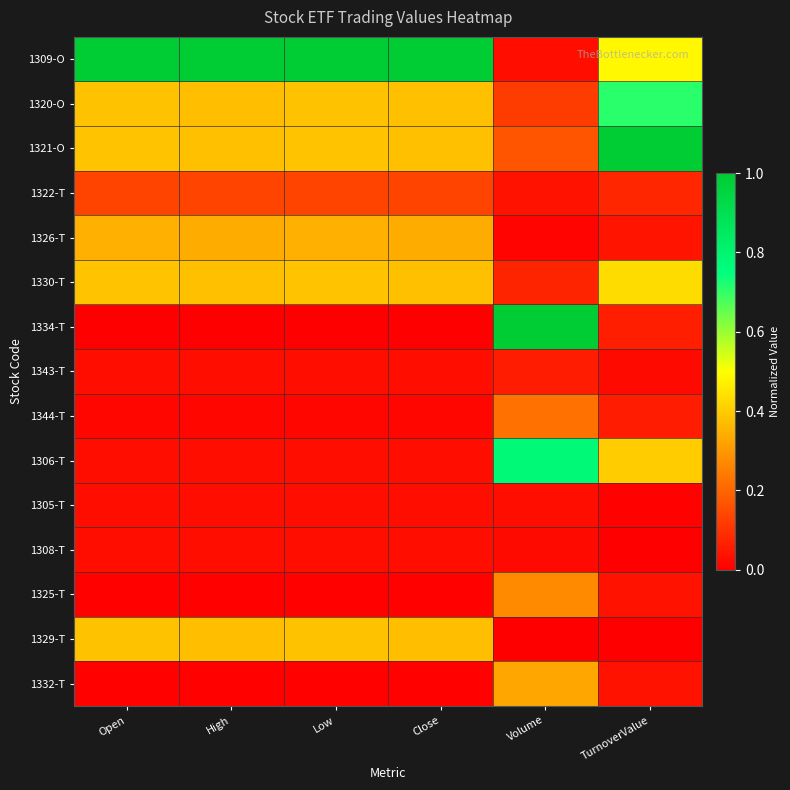

Reading left to right, list all the values displayed in this chart.

1309-O: Open=1.0	High=1.0	Low=1.0	Close=1.0	Volume=0.0	TurnoverValue=0.5
1320-O: Open=0.4	High=0.4	Low=0.4	Close=0.4	Volume=0.1	TurnoverValue=0.7
1321-O: Open=0.4	High=0.4	Low=0.4	Close=0.4	Volume=0.2	TurnoverValue=1.0
1322-T: Open=0.1	High=0.1	Low=0.1	Close=0.1	Volume=0.0	TurnoverValue=0.1
1326-T: Open=0.3	High=0.3	Low=0.3	Close=0.3	Volume=0.0	TurnoverValue=0.0
1330-T: Open=0.4	High=0.4	Low=0.4	Close=0.4	Volume=0.1	TurnoverValue=0.4
1334-T: Open=0.0	High=0.0	Low=0.0	Close=0.0	Volume=1.0	TurnoverValue=0.1
1343-T: Open=0.0	High=0.0	Low=0.0	Close=0.0	Volume=0.1	TurnoverValue=0.0
1344-T: Open=0.0	High=0.0	Low=0.0	Close=0.0	Volume=0.2	TurnoverValue=0.1
1306-T: Open=0.0	High=0.0	Low=0.0	Close=0.0	Volume=0.8	TurnoverValue=0.4
1305-T: Open=0.0	High=0.0	Low=0.0	Close=0.0	Volume=0.0	TurnoverValue=0.0
1308-T: Open=0.0	High=0.0	Low=0.0	Close=0.0	Volume=0.0	TurnoverValue=0.0
1325-T: Open=0.0	High=0.0	Low=0.0	Close=0.0	Volume=0.3	TurnoverValue=0.0
1329-T: Open=0.4	High=0.4	Low=0.4	Close=0.4	Volume=0.0	TurnoverValue=0.0
1332-T: Open=0.0	High=0.0	Low=0.0	Close=0.0	Volume=0.3	TurnoverValue=0.0